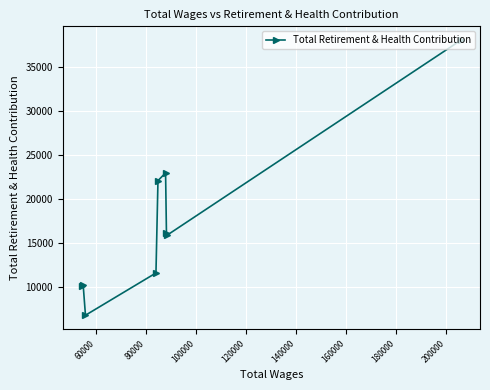

What is the average value?

17129